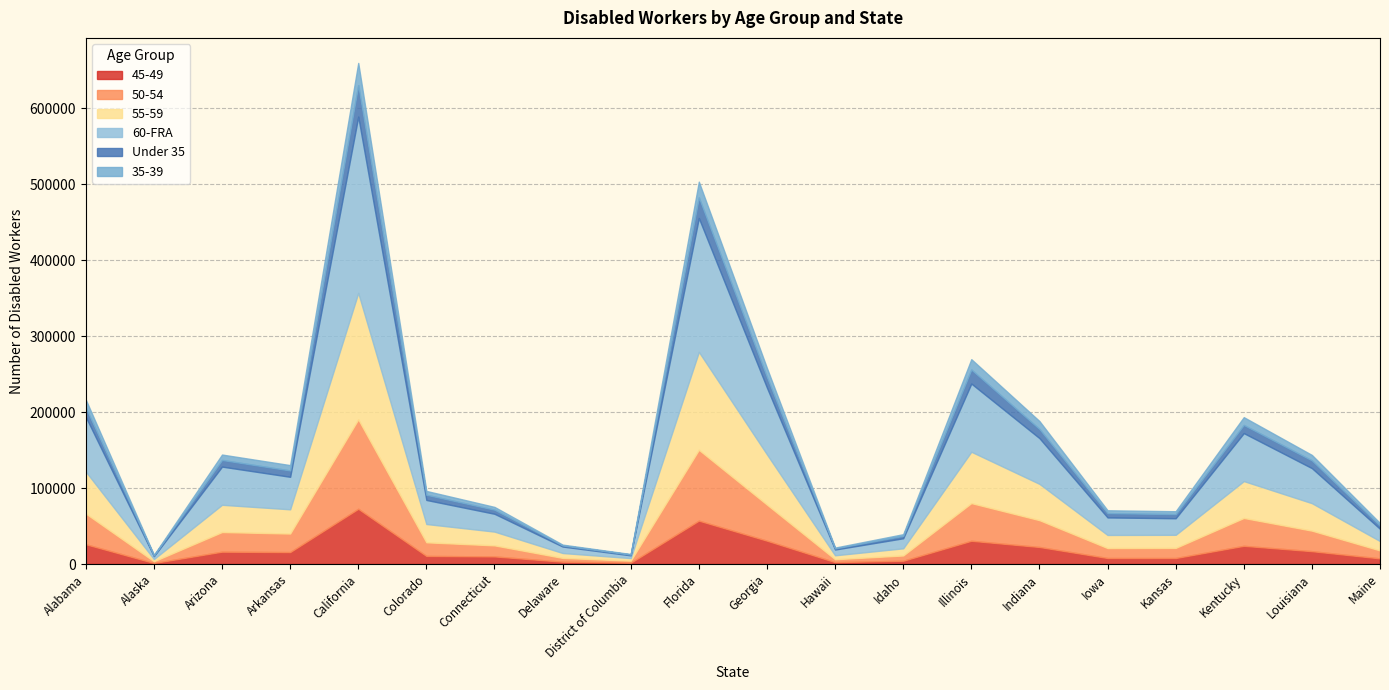

What is the label of the 12th point from the right?

District of Columbia